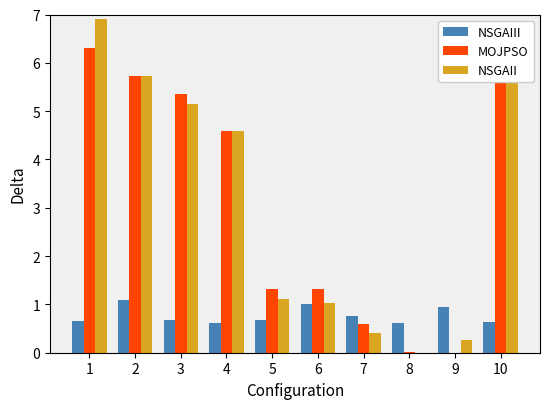

Which series changed the most between 6 and 7?

MOJPSO